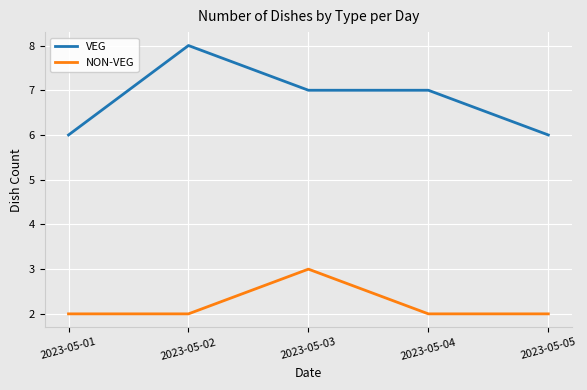

What is the minimum value for NON-VEG?

2